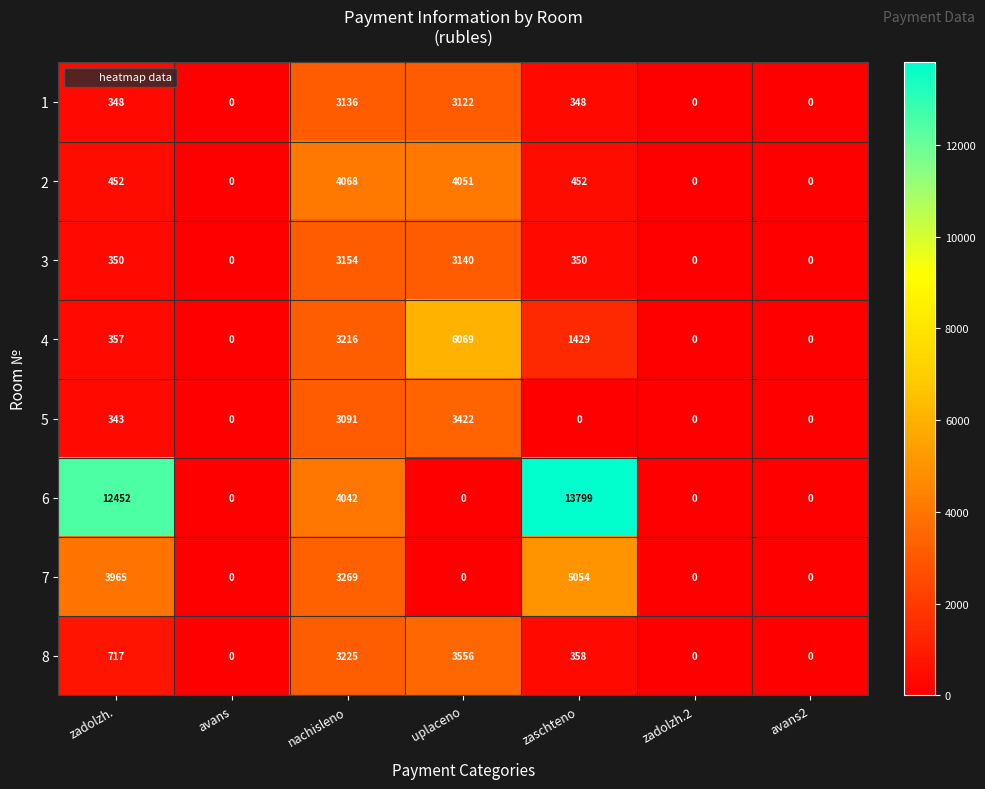

The 1 series shows 4278 at uplaceno. True or false?

False